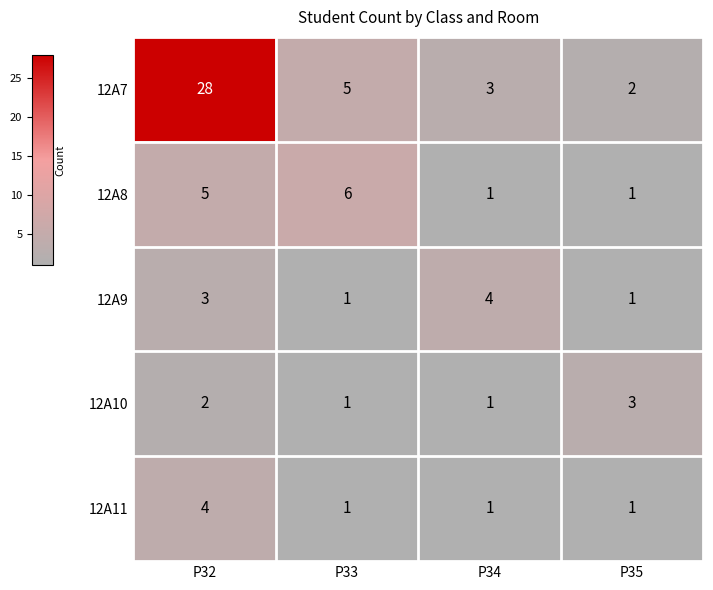

At how many categories does at least one series exceed 25?

1